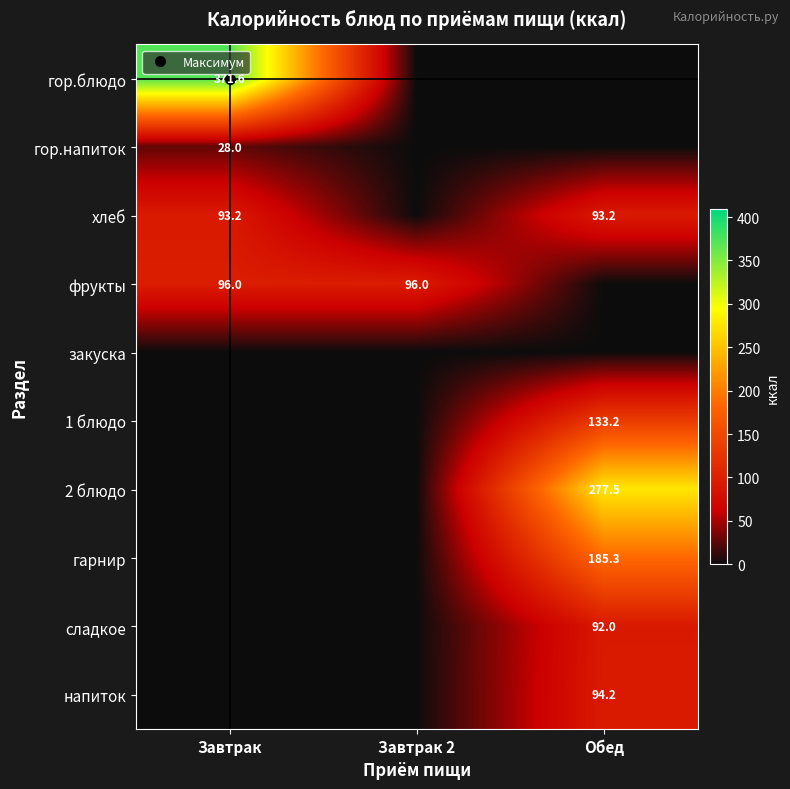

What is the average value of the 1 блюдо series?

44.4